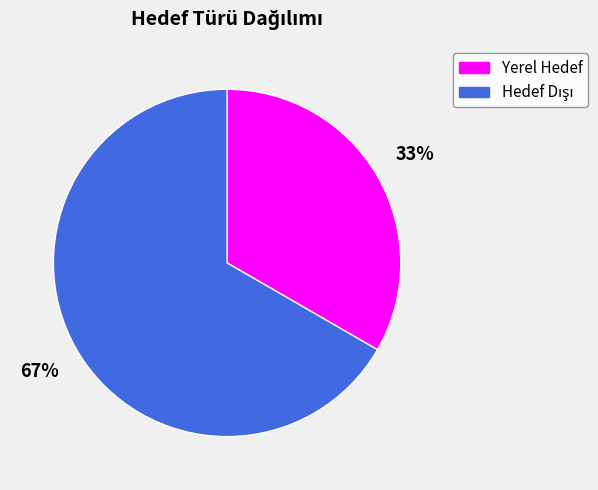

Is it true that Yerel Hedef is 33% of the pie?

True